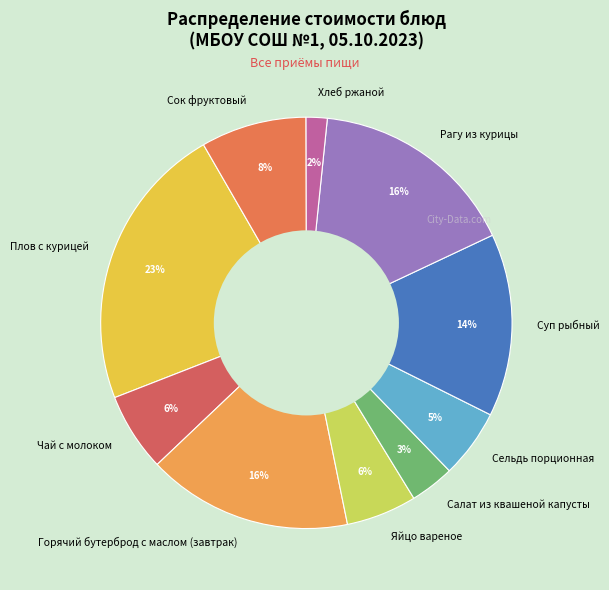

To the nearest percent, what is the average slice percentage?

10%